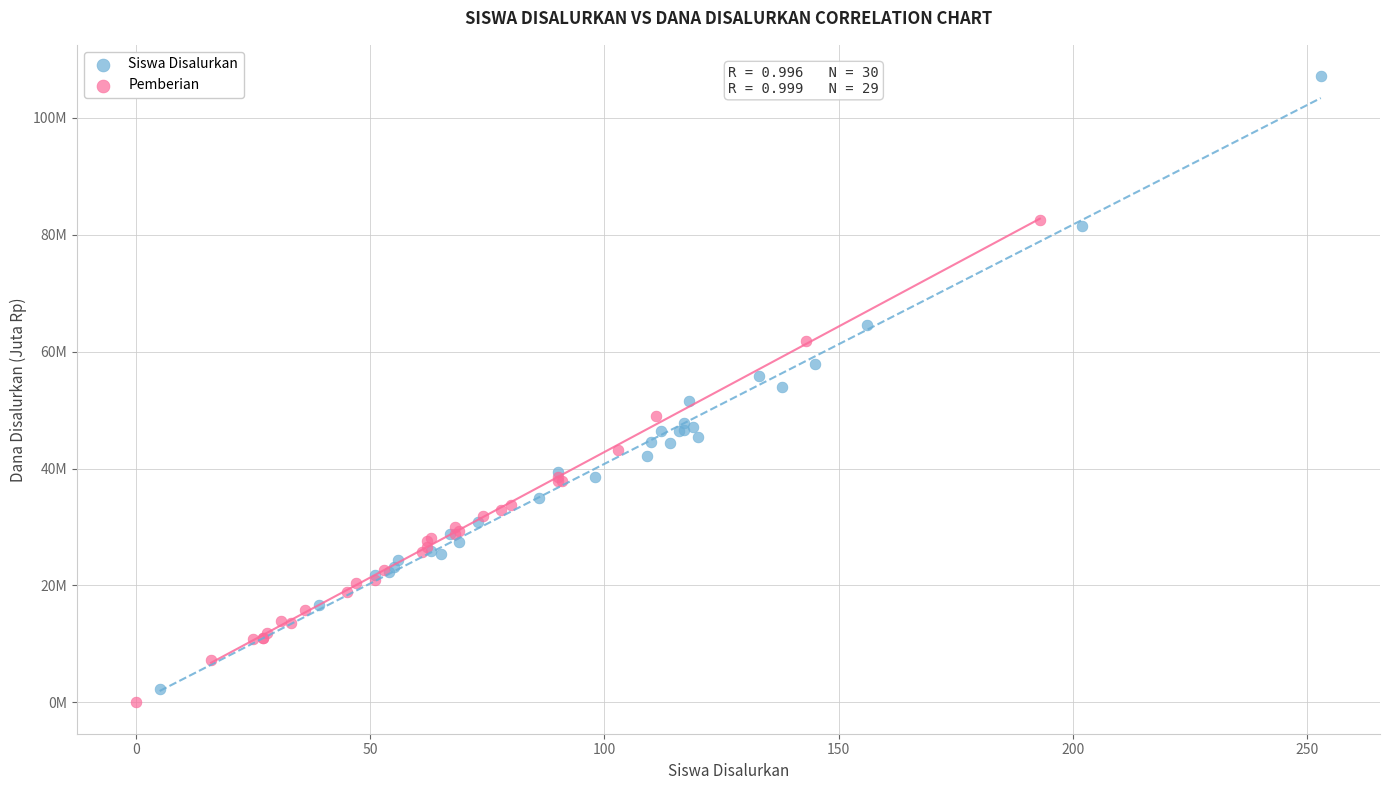

Which series reaches the maximum Y coordinate?

Siswa Disalurkan